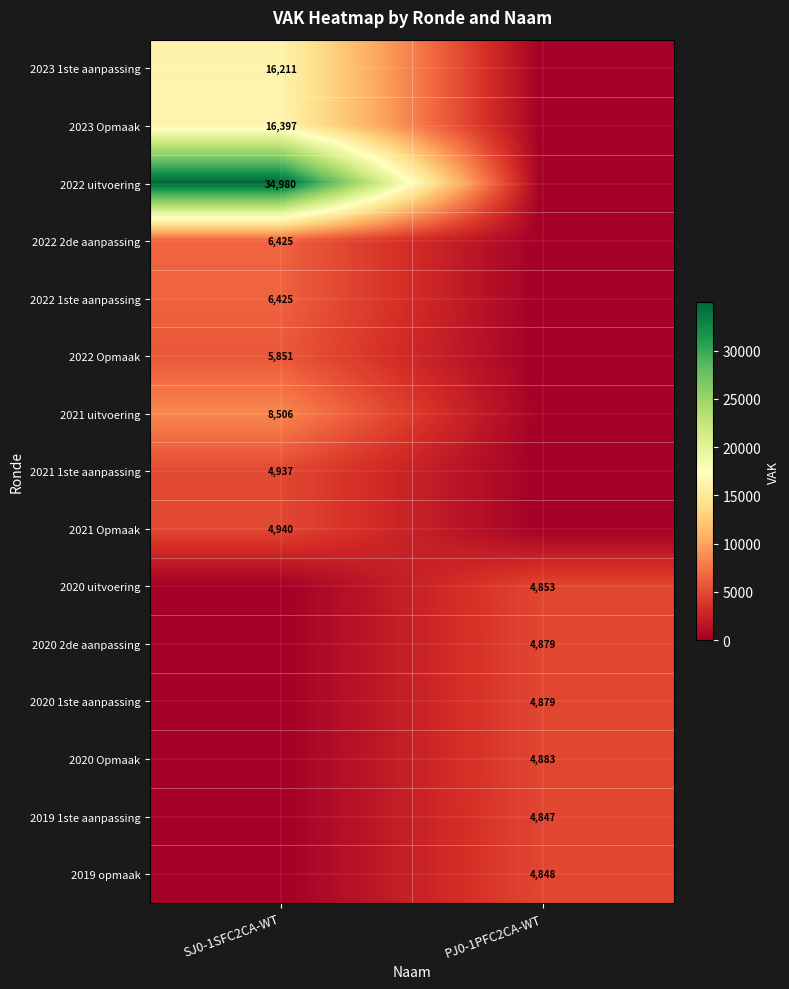

True or false: 2022 uitvoering has a value of 34980 at SJ0-1SFC2CA-WT.

True